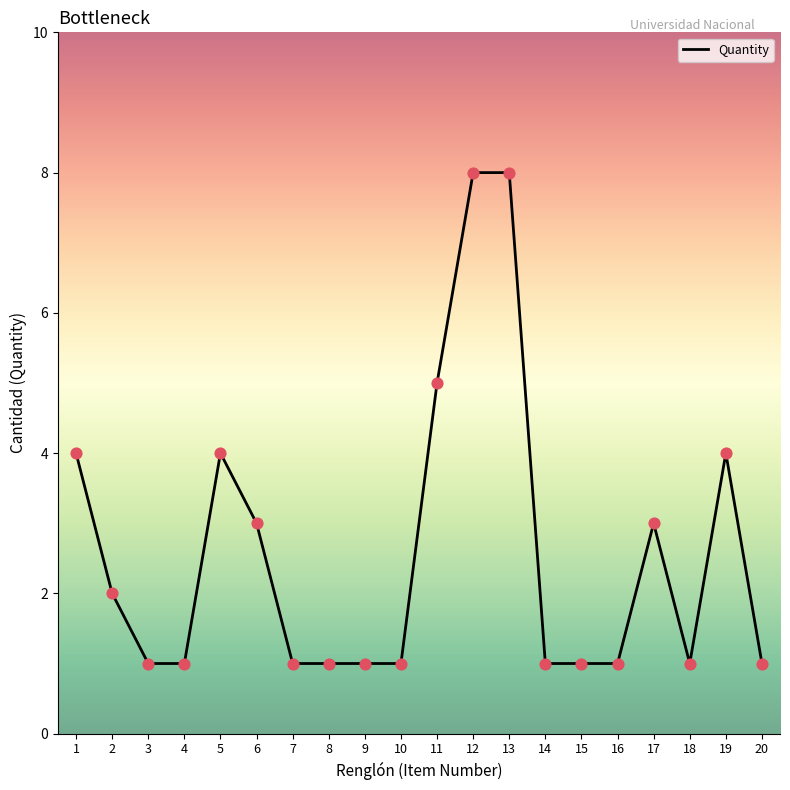

Which has a higher value, 5 or 8?

5